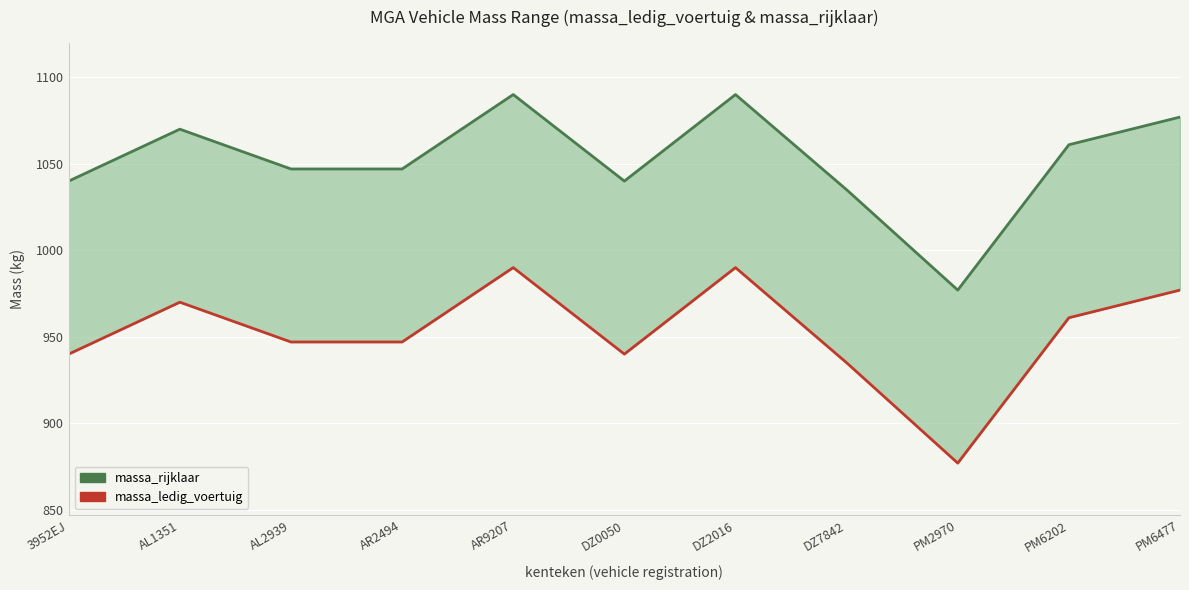

What are all the series names shown in the legend?

massa_rijklaar, massa_ledig_voertuig